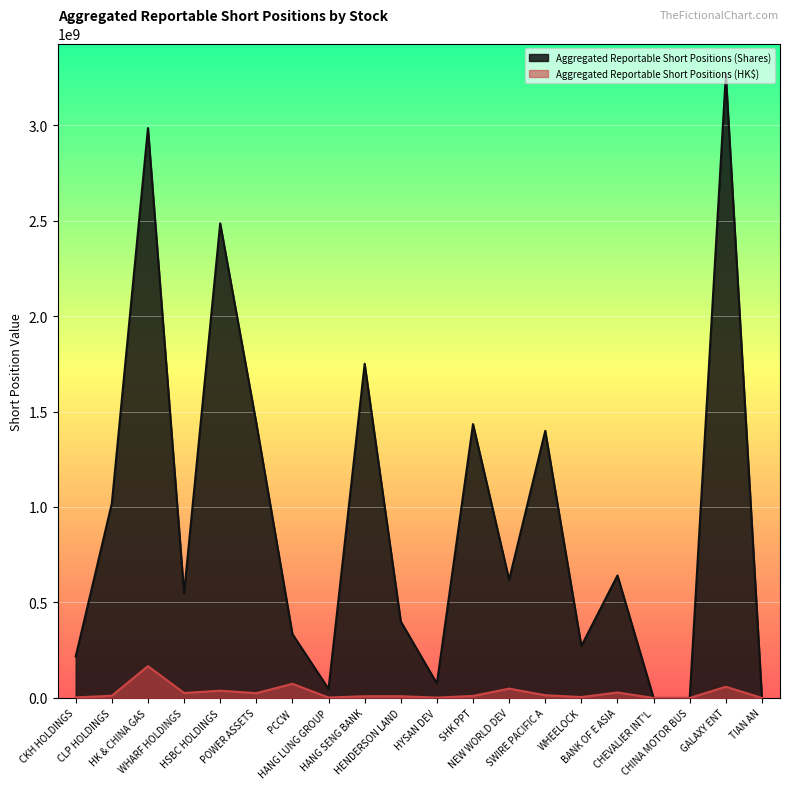

True or false: Aggregated Reportable Short Positions (Shares) has more than 0 points higher than both neighbors.

True